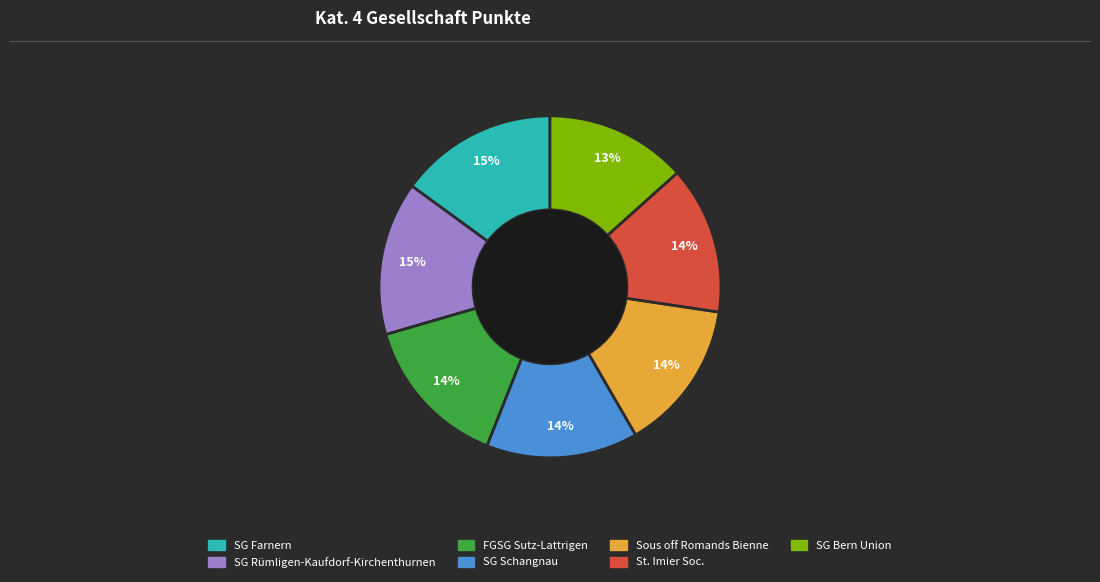

What is the ratio of the value at St. Imier Soc. to the value at SG Farnern?

0.9